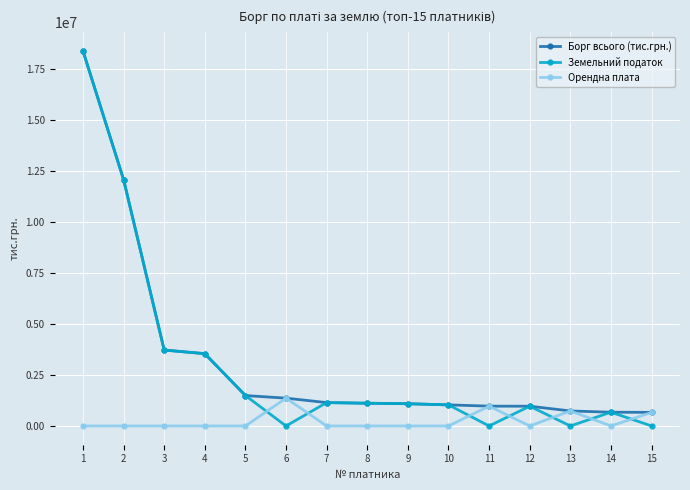

How many data points in Орендна плата are above 0?

4